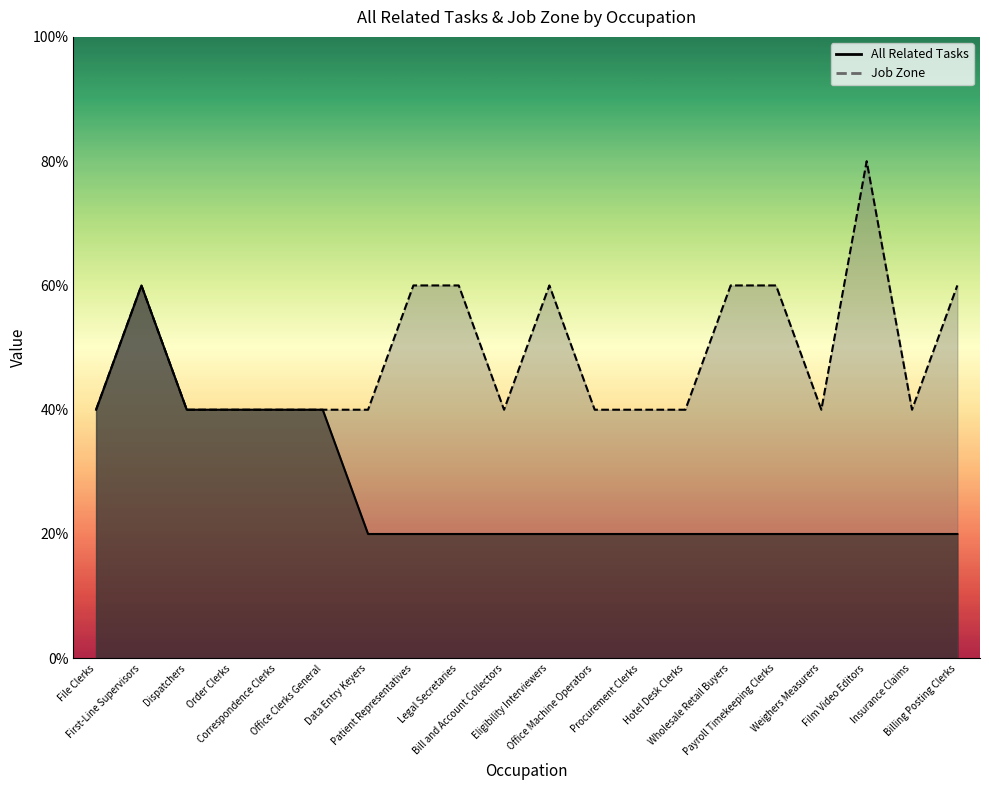

At which label is Job Zone closest to 3?

First-Line Supervisors